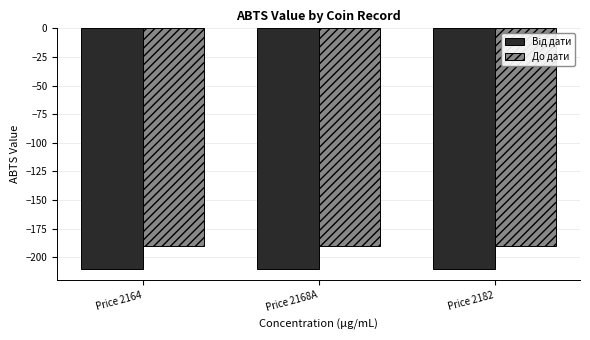

Count the number of data series in this chart.

2